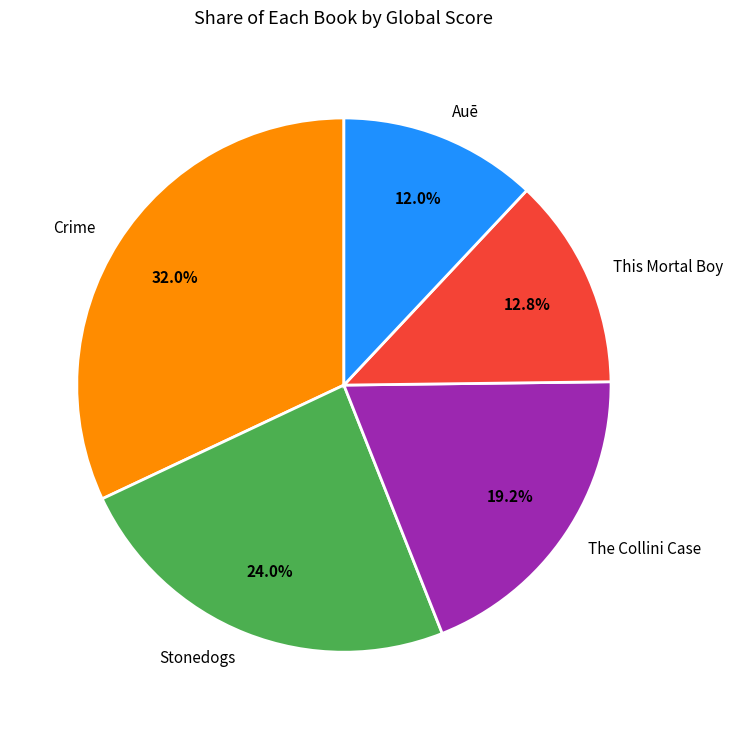

What percentage is the Stonedogs slice, to the nearest percent?

24%